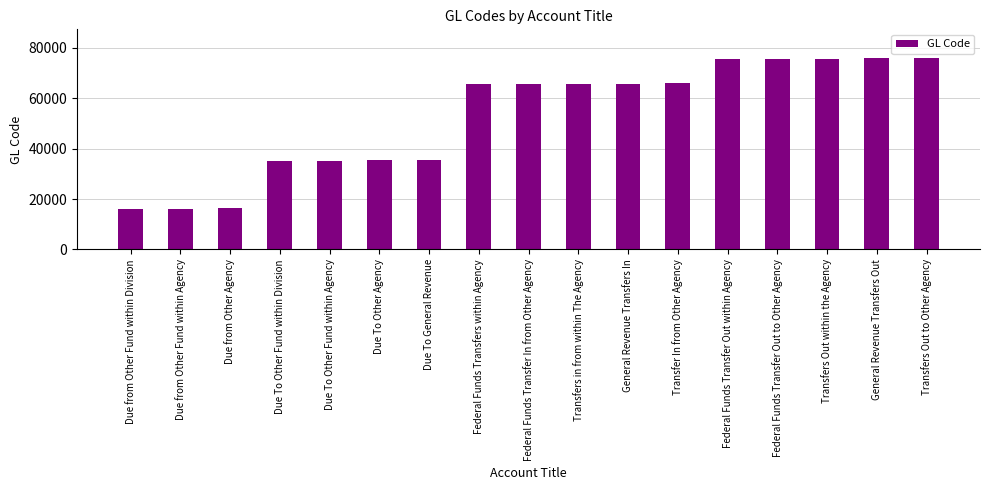

Are the bars grouped side by side (vs. stacked)?

No